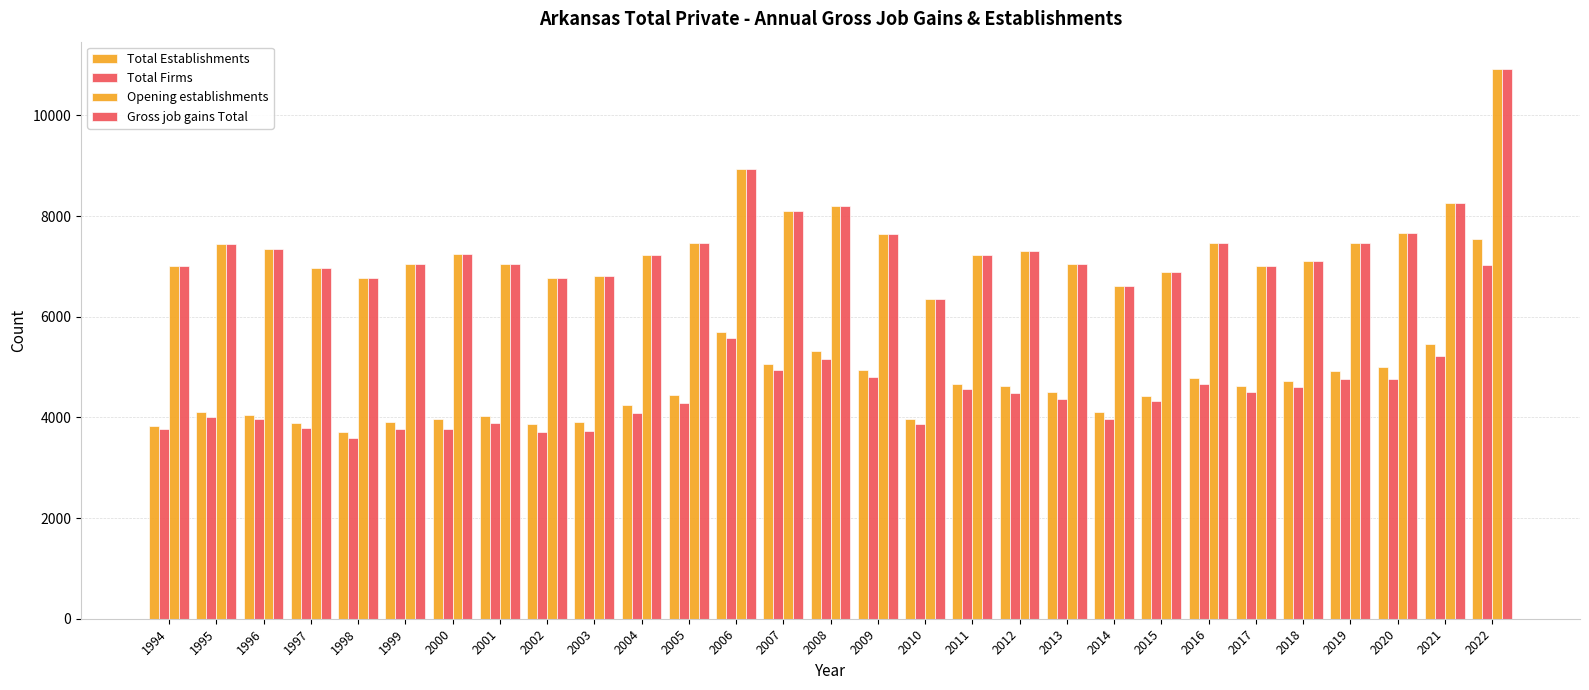

Reading right to left, extract all data points from this chart.

Total Establishments: 7540	5458	5002	4919	4717	4625	4783	4428	4117	4497	4627	4669	3977	4934	5327	5052	5696	4455	4243	3909	3878	4037	3966	3910	3719	3892	4052	4112	3833
Total Firms: 7032	5225	4765	4772	4602	4511	4665	4333	3971	4374	4483	4557	3874	4803	5155	4935	5581	4278	4094	3730	3719	3899	3773	3767	3595	3791	3968	4013	3779
Opening establishments: 10921	8271	7668	7463	7107	7017	7475	6890	6603	7048	7299	7233	6361	7652	8209	8105	8935	7464	7224	6803	6766	7042	7244	7049	6762	6961	7349	7453	7012
Gross job gains Total: 10921	8271	7668	7463	7107	7017	7475	6890	6603	7048	7299	7233	6361	7652	8209	8105	8935	7464	7224	6803	6766	7042	7244	7049	6762	6961	7349	7453	7012